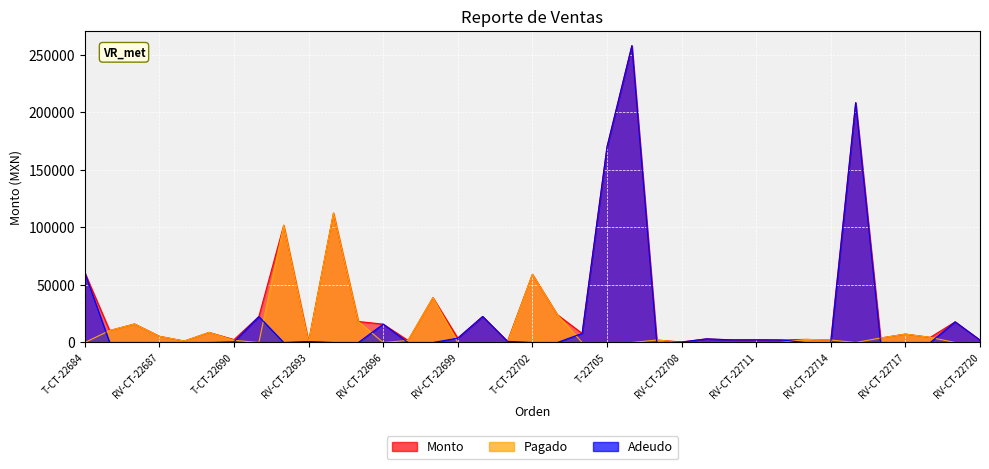

True or false: Adeudo has a value of 2280.0 at RV-CT-22710.

True